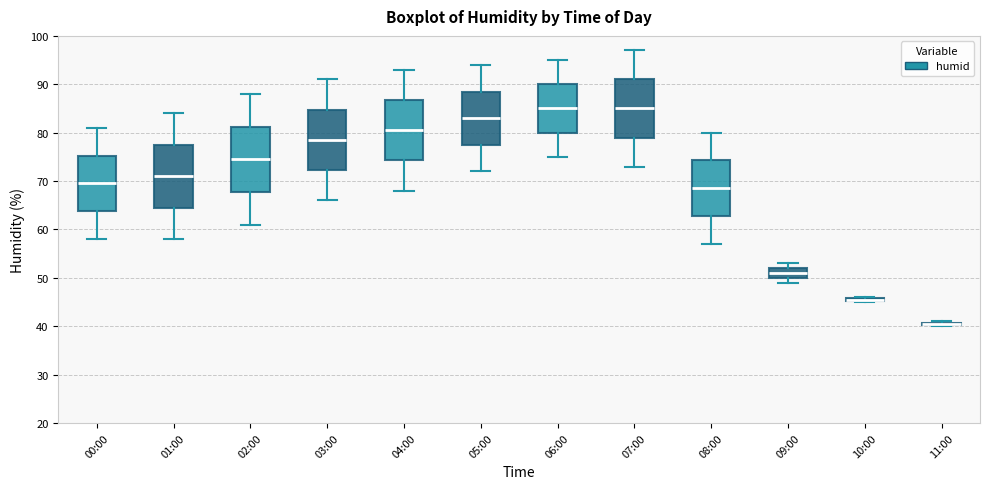

Where does the lower whisker of the box for 07:00 end on the y-axis? The values are not printed on the chart, so give them approximately, as read against the axis.

73